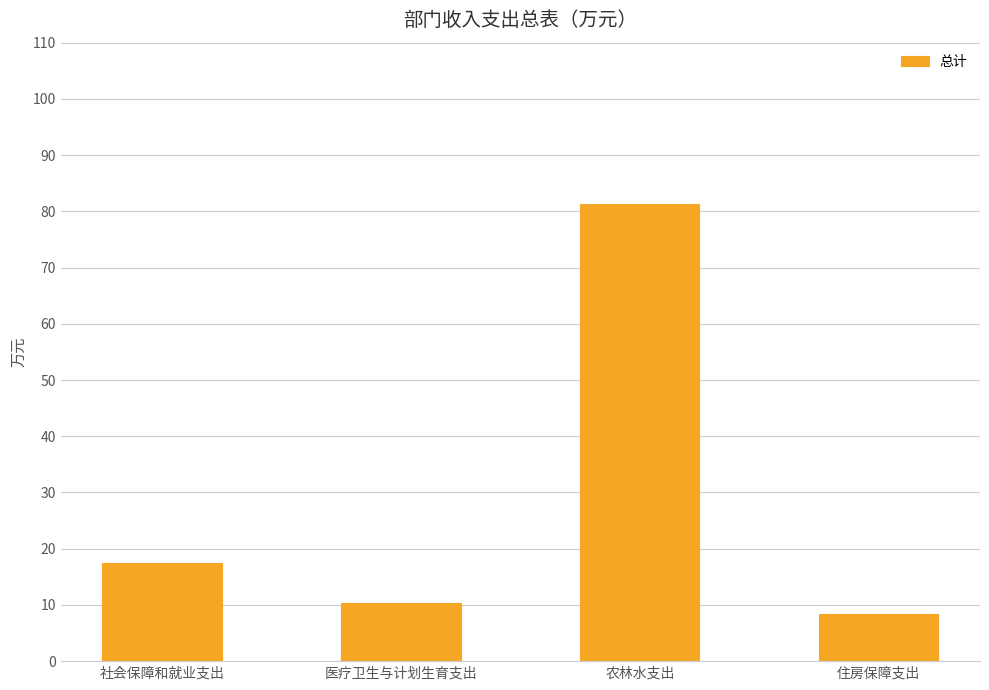

How many values are below 17?

2